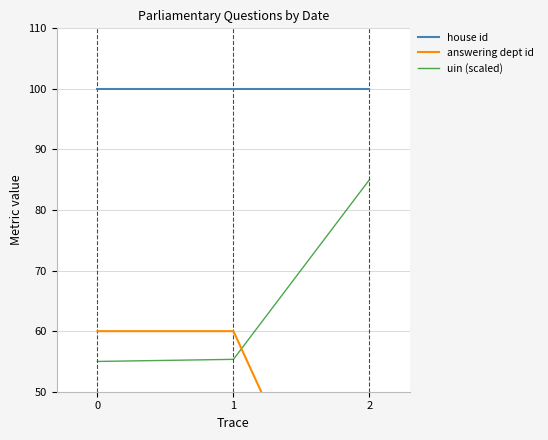

Read the house id value at 1.

100.0